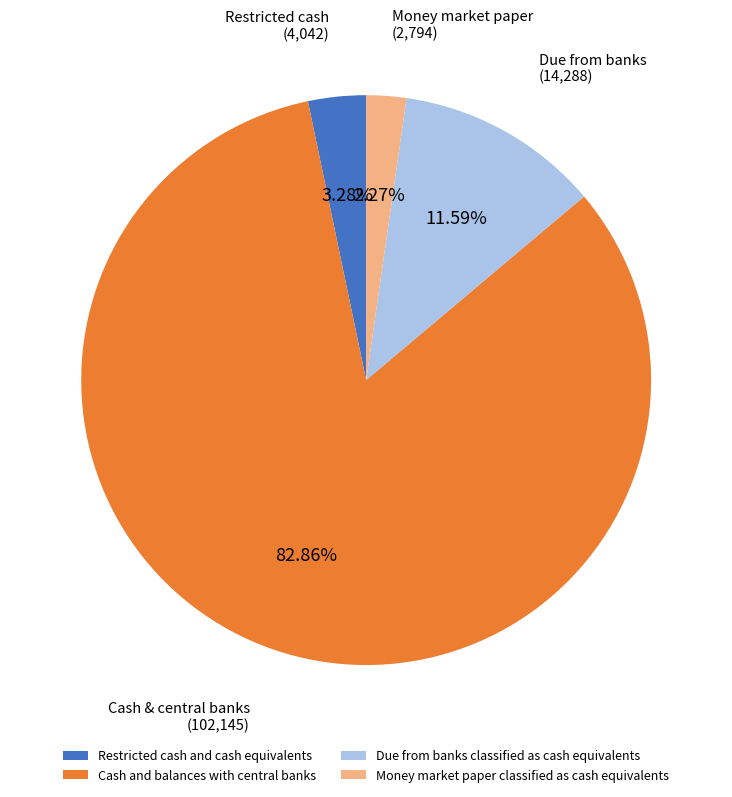

Approximately how many times larger is the value at Money market paper classified as cash equivalents compared to Restricted cash and cash equivalents?

0.7